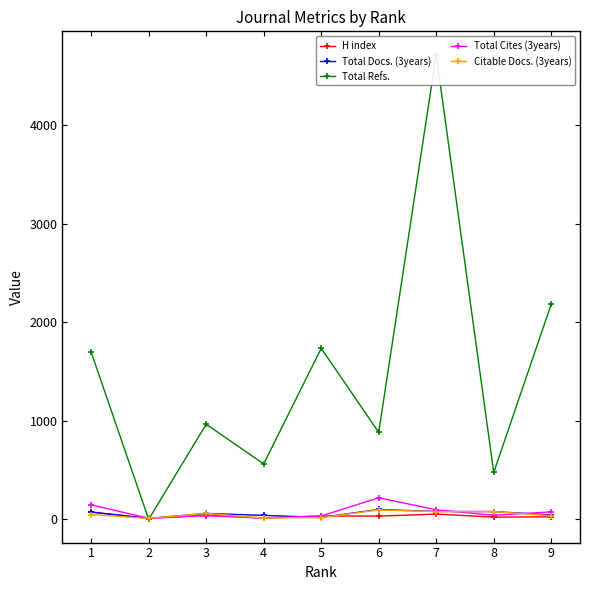

True or false: H index and Total Cites (3years) intersect in this chart.

True